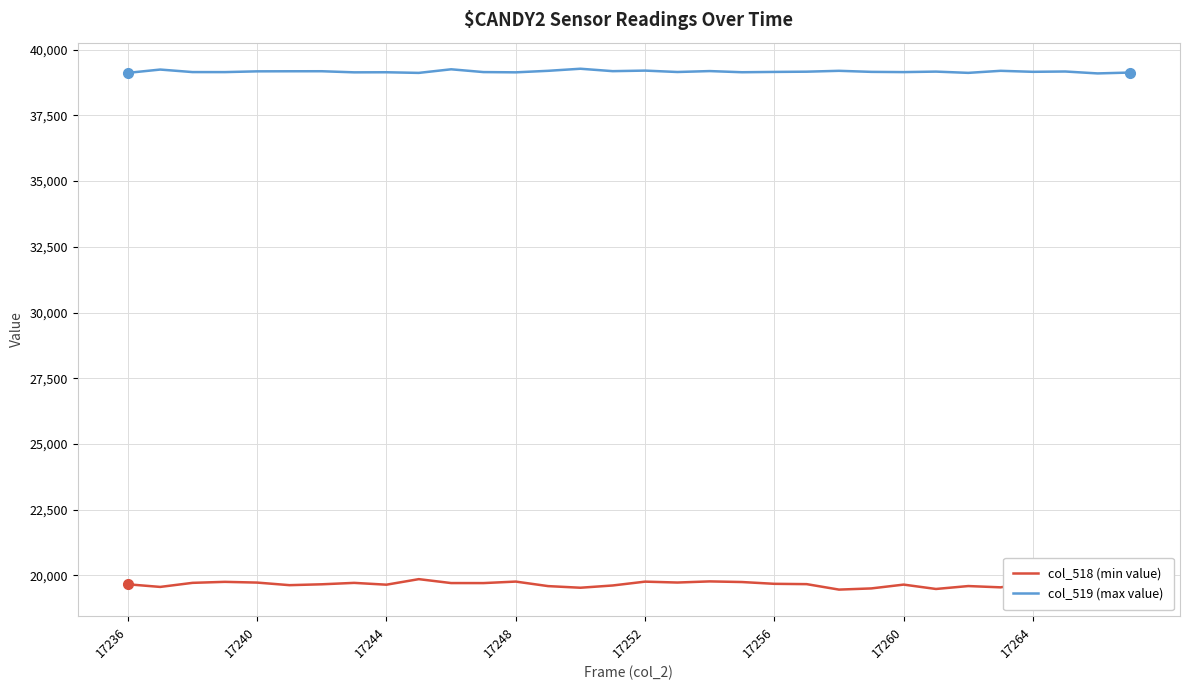

Reading left to right, extract all data points from this chart.

col_518 (min value): 19657	19557	19712	19750	19722	19624	19657	19711	19642	19853	19704	19703	19760	19588	19526	19612	19758	19724	19767	19743	19675	19663	19455	19500	19645	19479	19590	19541	19724	19494	19661	19431
col_519 (max value): 39120	39246	39150	39149	39178	39181	39182	39140	39143	39119	39256	39150	39140	39198	39277	39185	39206	39153	39188	39144	39156	39165	39198	39158	39149	39168	39120	39198	39160	39172	39099	39132